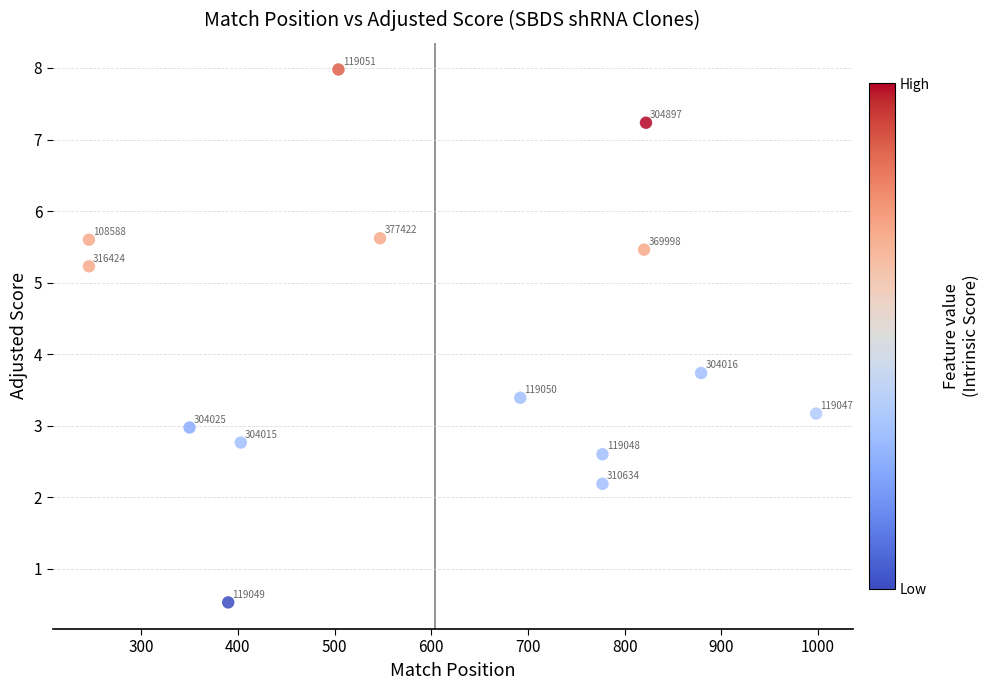

What is the range of X values (max minus min)?

752.0